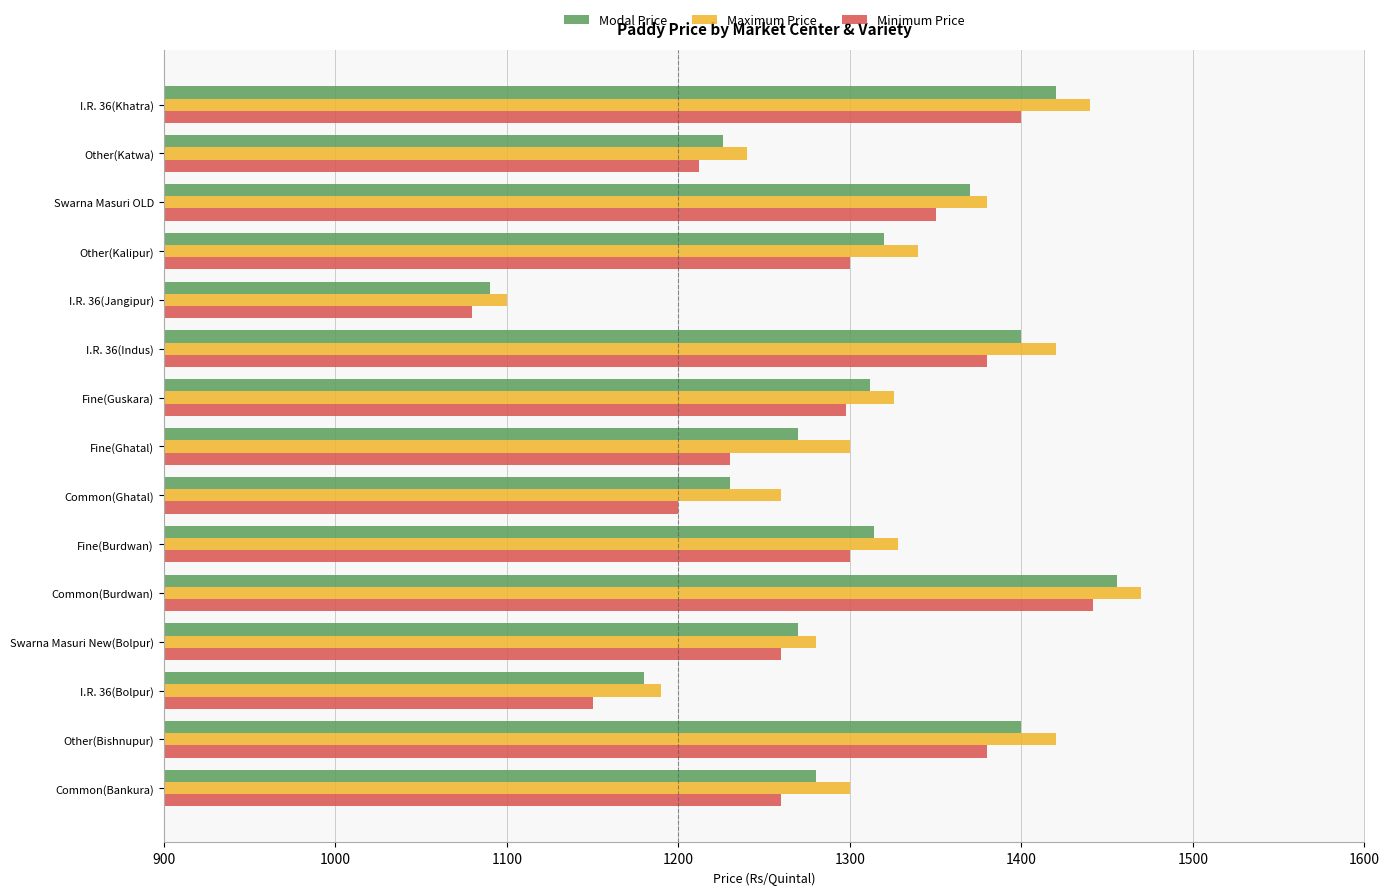

The value of Modal Price at I.R. 36(Khatra) is 2396. True or false?

False